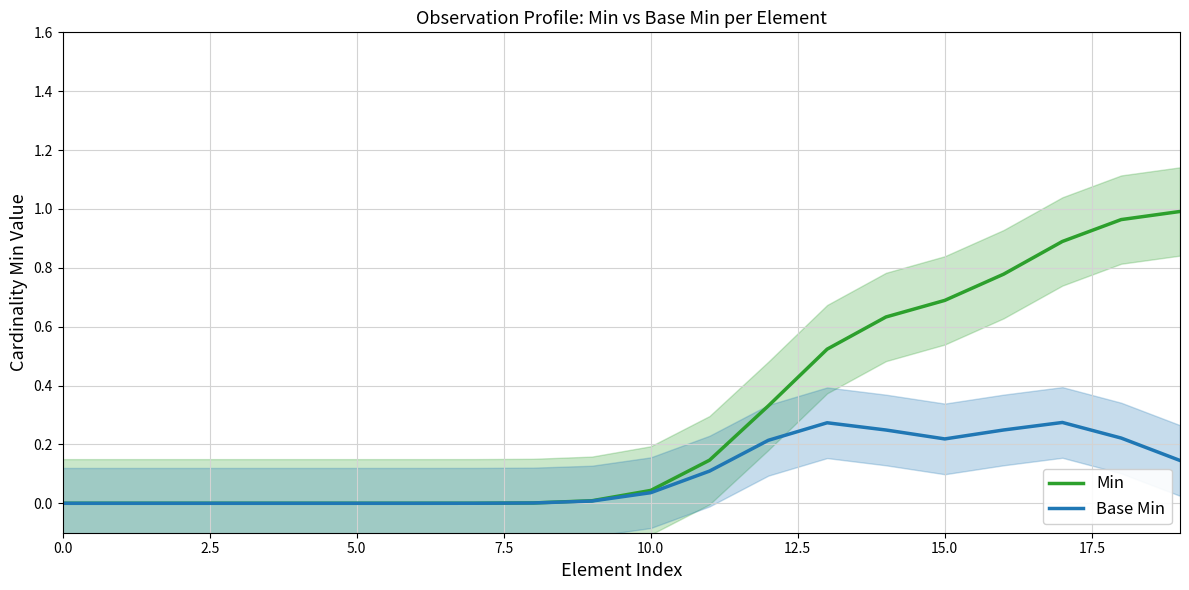

What is the label of the 7th point from the right?

13